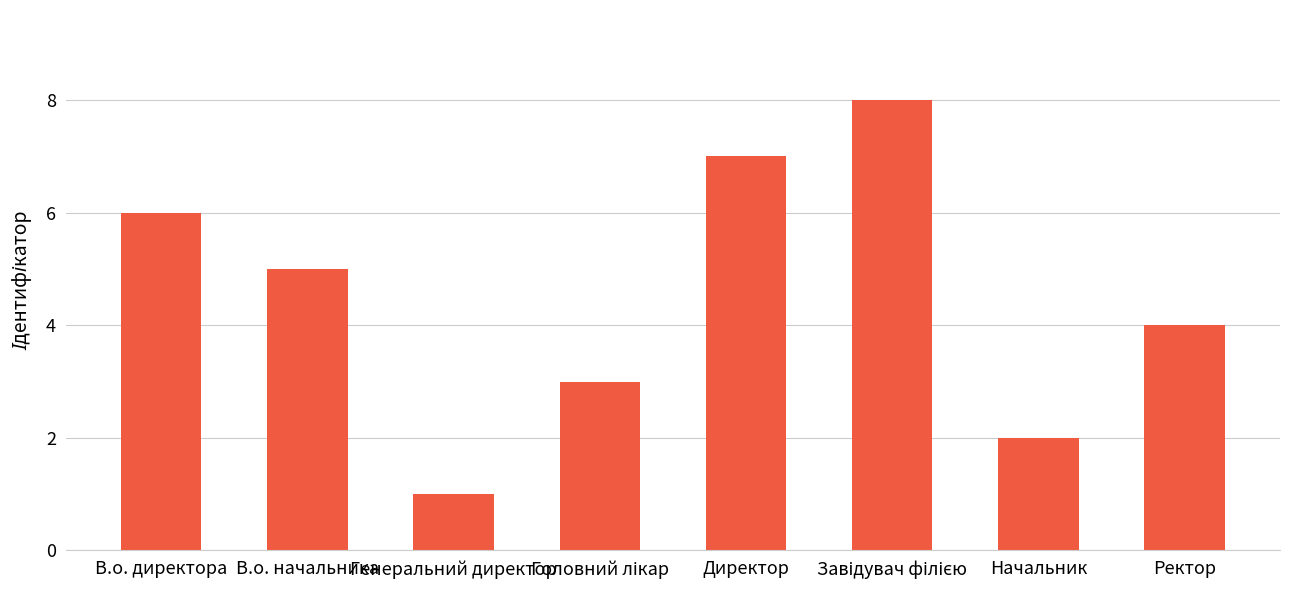

What position from the right is В.о. начальника?

7